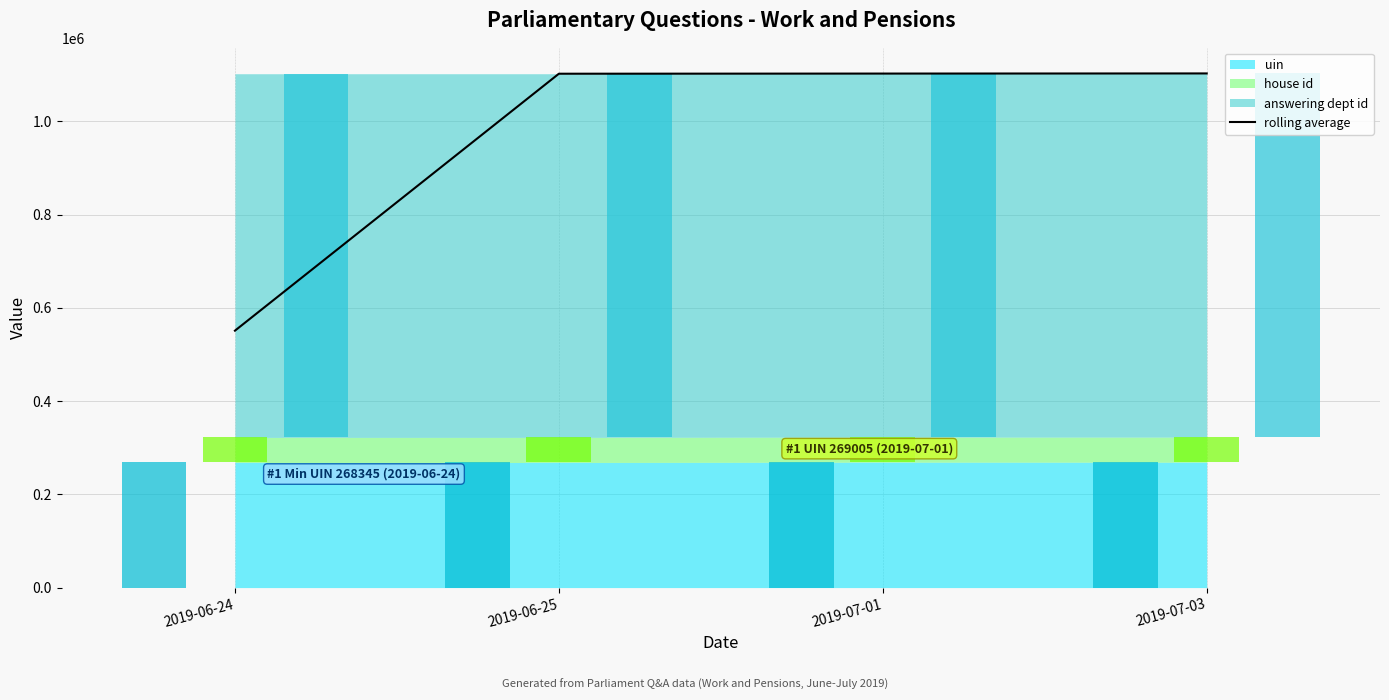

What is the label of the 3rd bar from the left?

2019-07-01